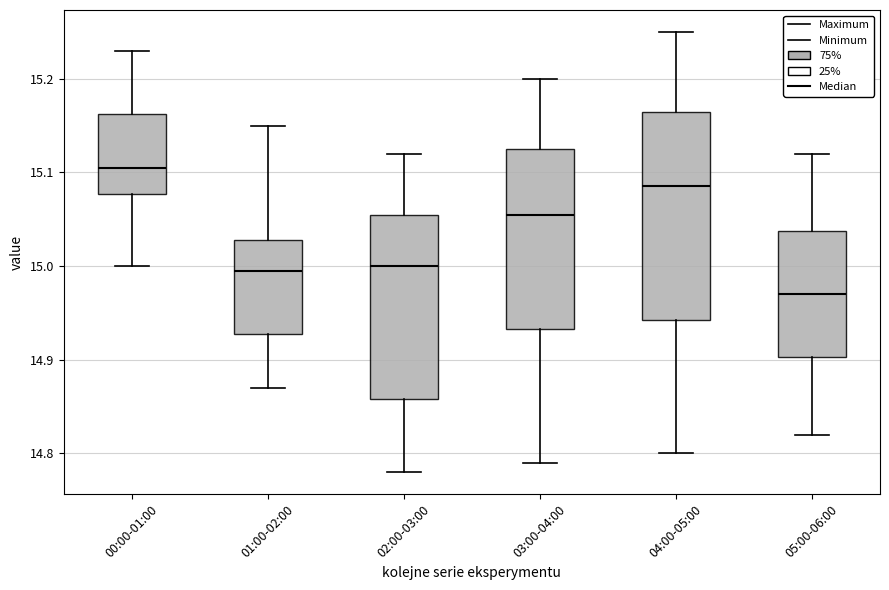

Where is the lower edge of the box for 02:00-03:00 on the y-axis? The values are not printed on the chart, so give them approximately, as read against the axis.

14.86